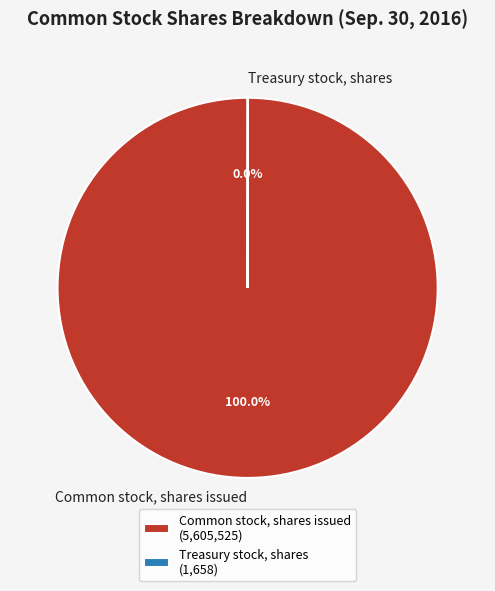

Is there any slice that represents more than half of the pie?

Yes